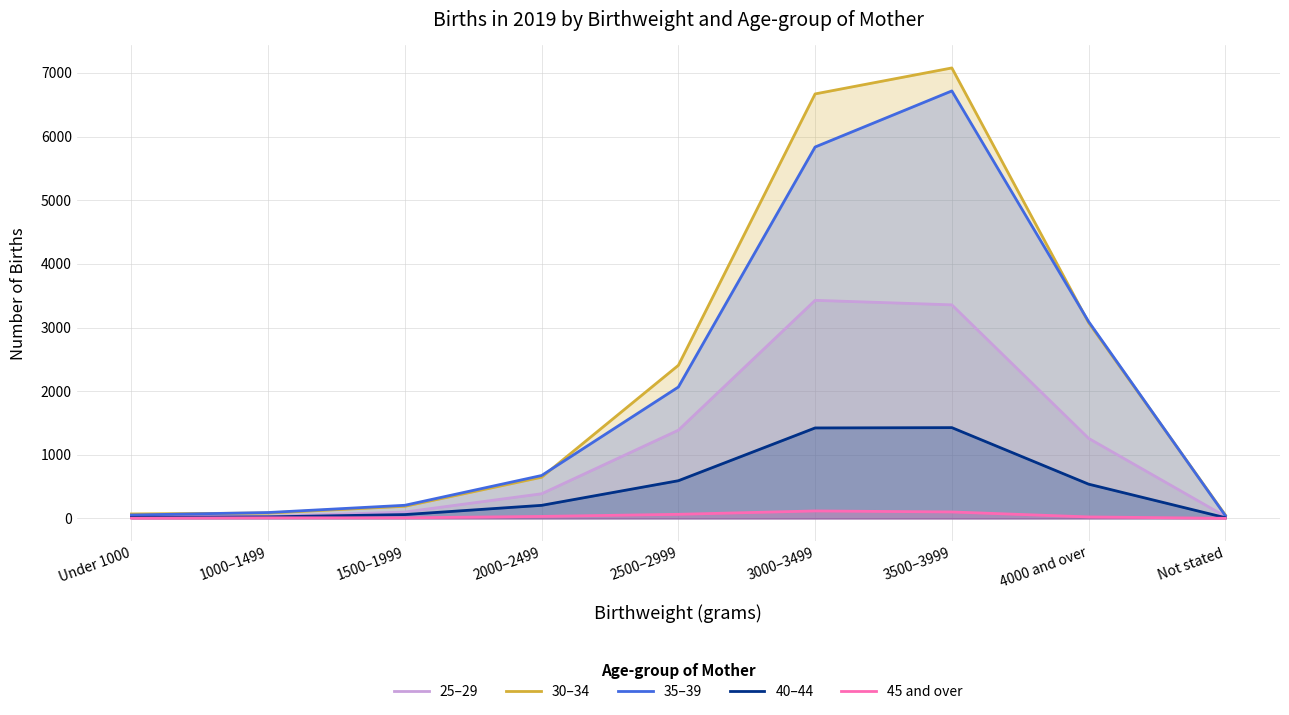

What is the difference between the second highest and minimum values in the 25–29 series?

3326